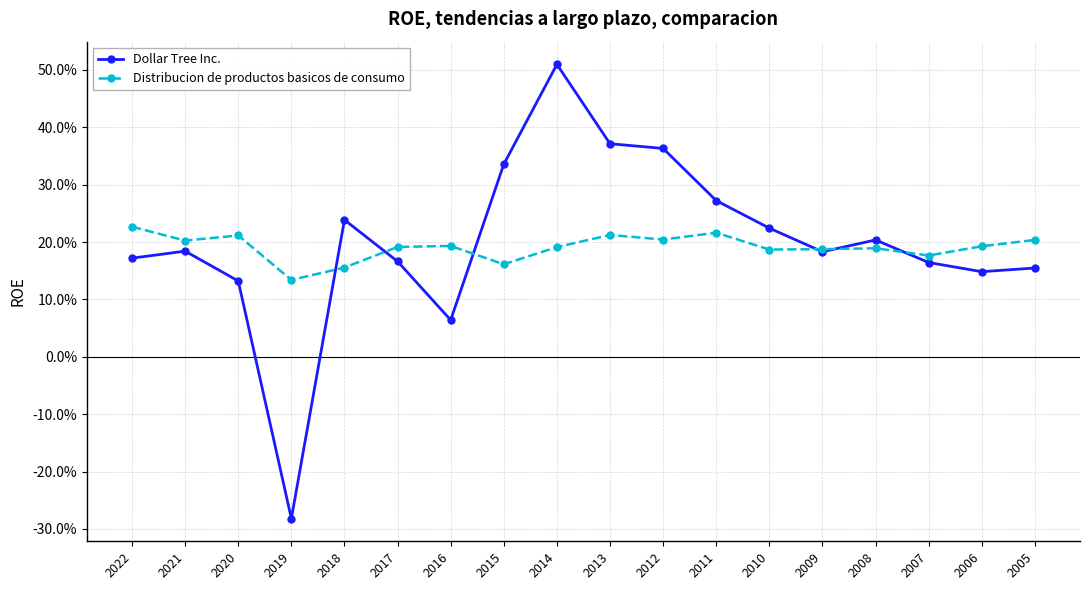

What is the value of the Dollar Tree Inc. point at the 15th from the left?

0.2